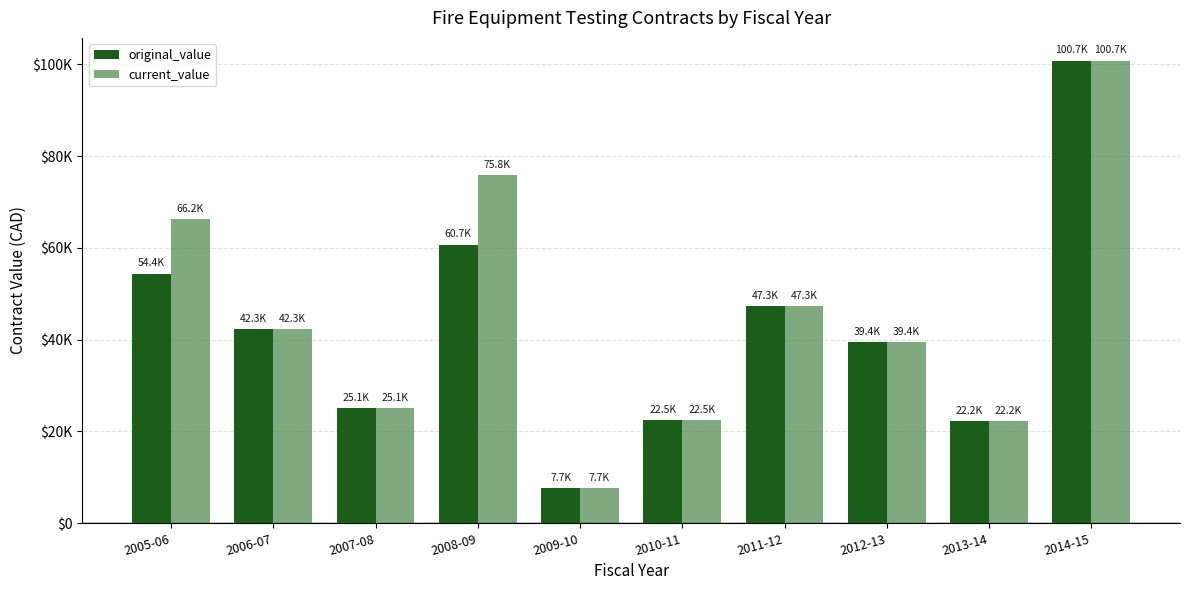

The value of original_value at 2005-06 is 30577.1. True or false?

False